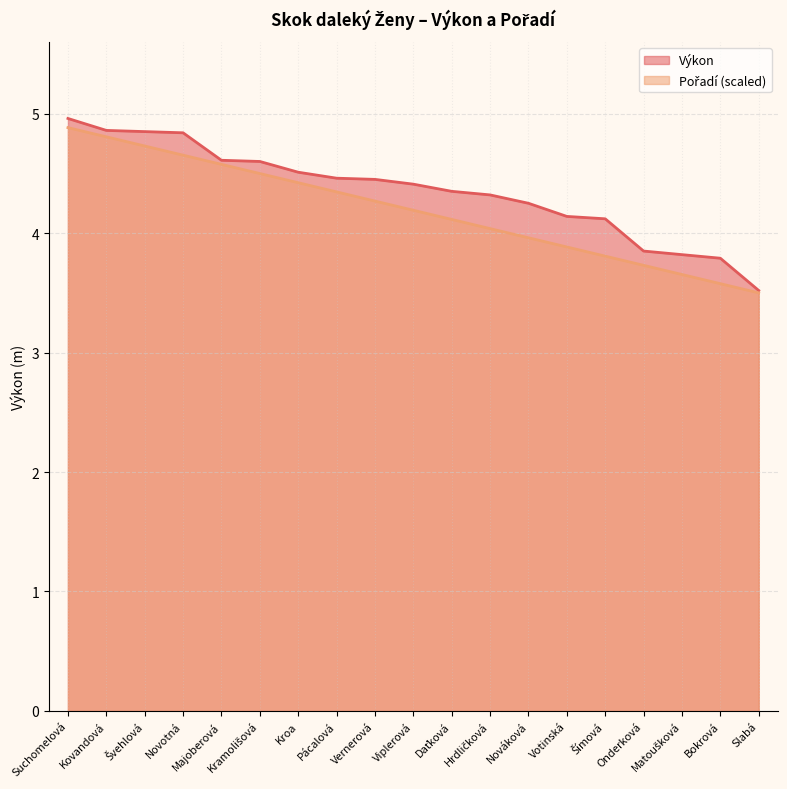

How many values in the Pořadí series are below 4?

7